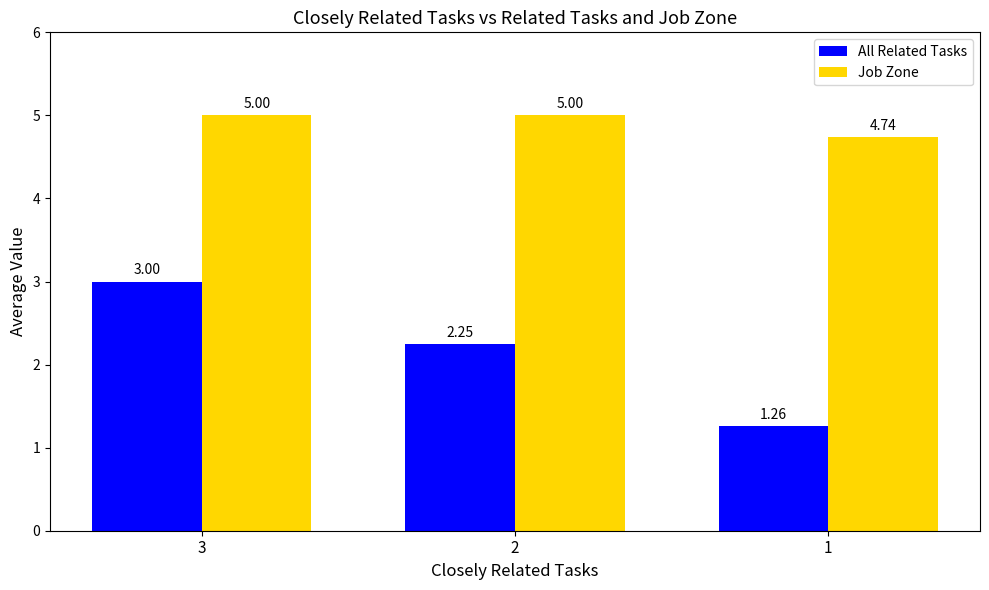

At how many categories does at least one series exceed 4?

3